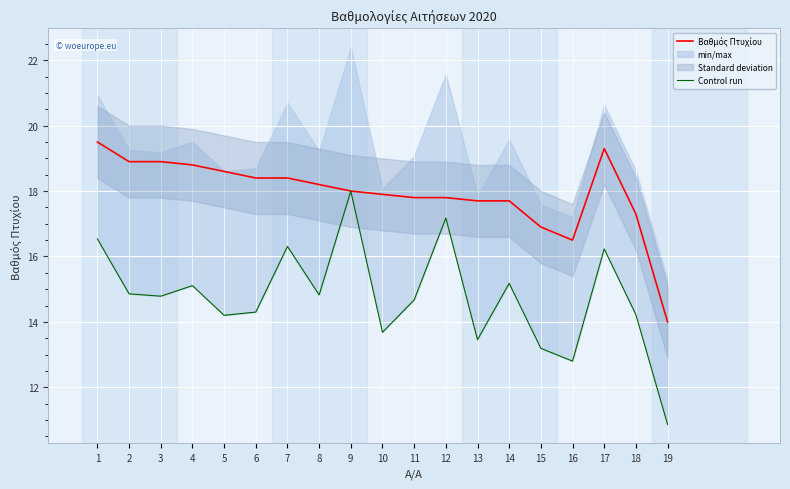

Reading right to left, extract all data points from this chart.

Βαθμός Πτυχίου: 19=14.0	18=17.3	17=19.3	16=16.5	15=16.9	14=17.7	13=17.7	12=17.8	11=17.8	10=17.9	9=18.0	8=18.2	7=18.4	6=18.4	5=18.6	4=18.8	3=18.9	2=18.9	1=19.5
Control run: 19=10.9	18=14.2	17=16.2	16=12.8	15=13.2	14=15.2	13=13.5	12=17.2	11=14.7	10=13.7	9=18.0	8=14.8	7=16.3	6=14.3	5=14.2	4=15.1	3=14.8	2=14.9	1=16.5